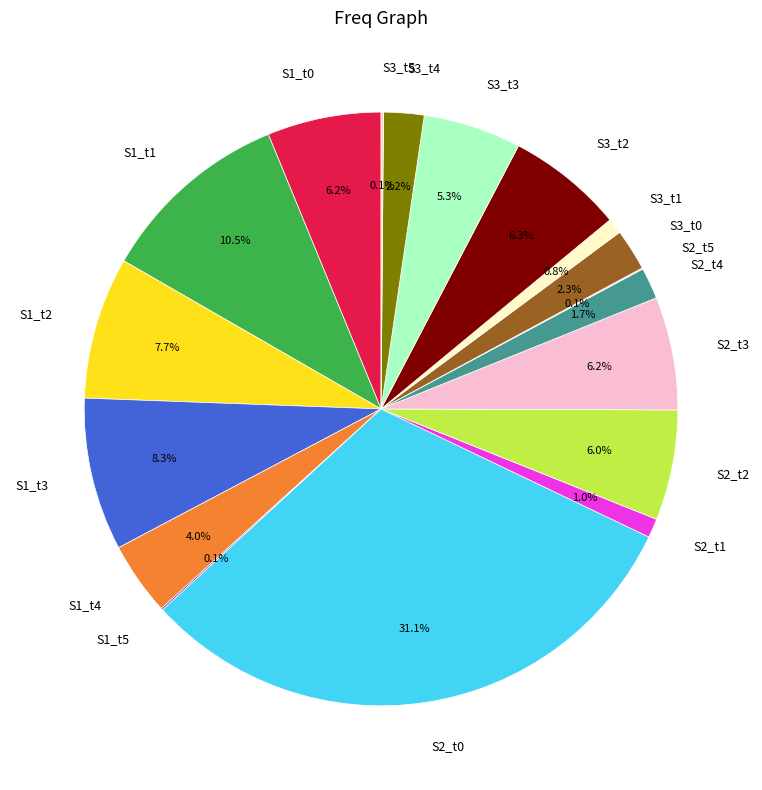

Does any single category account for the majority?

No